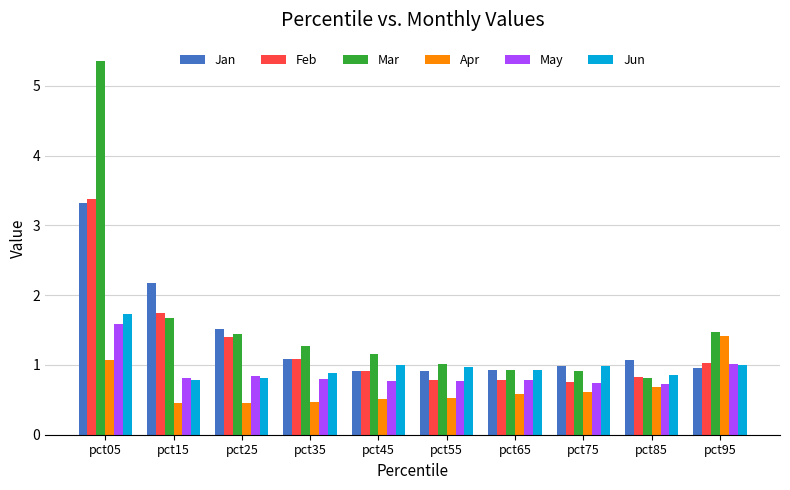

List the series in order of their peak value, lowest first.

Apr, May, Jun, Jan, Feb, Mar